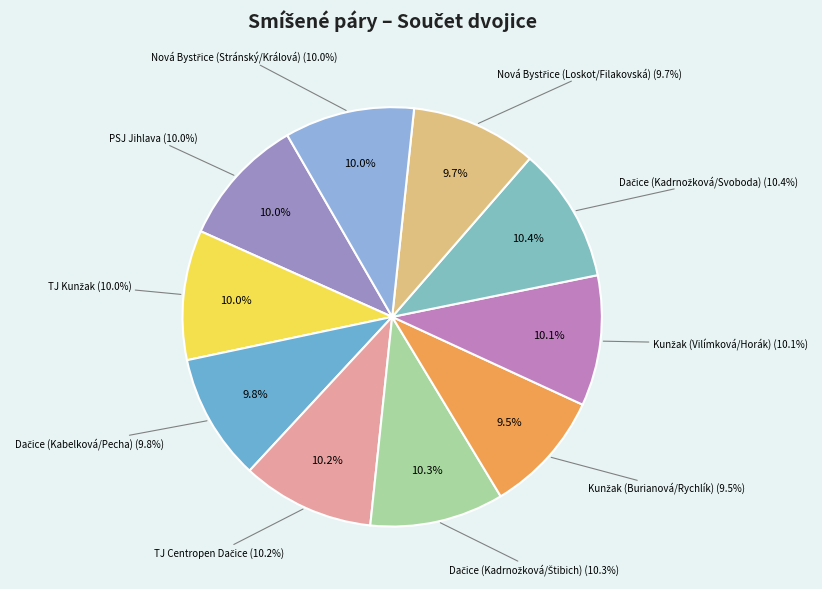

Which slice is the smallest?

Kunžak (Burianová/Rychlík)